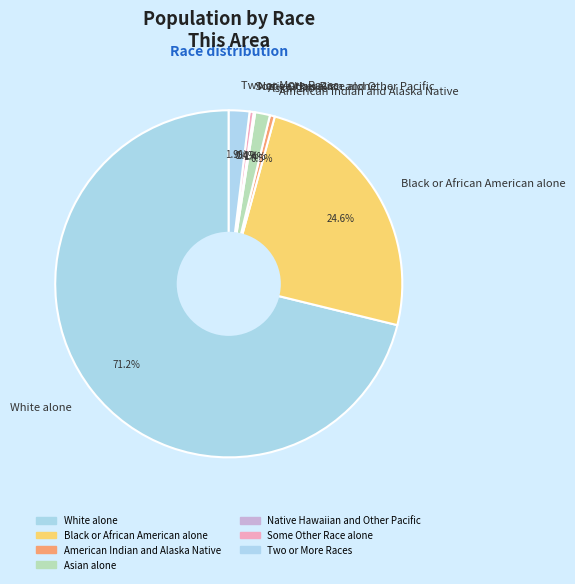

Do Black or African American alone and Asian alone together represent more than half of the pie?

No